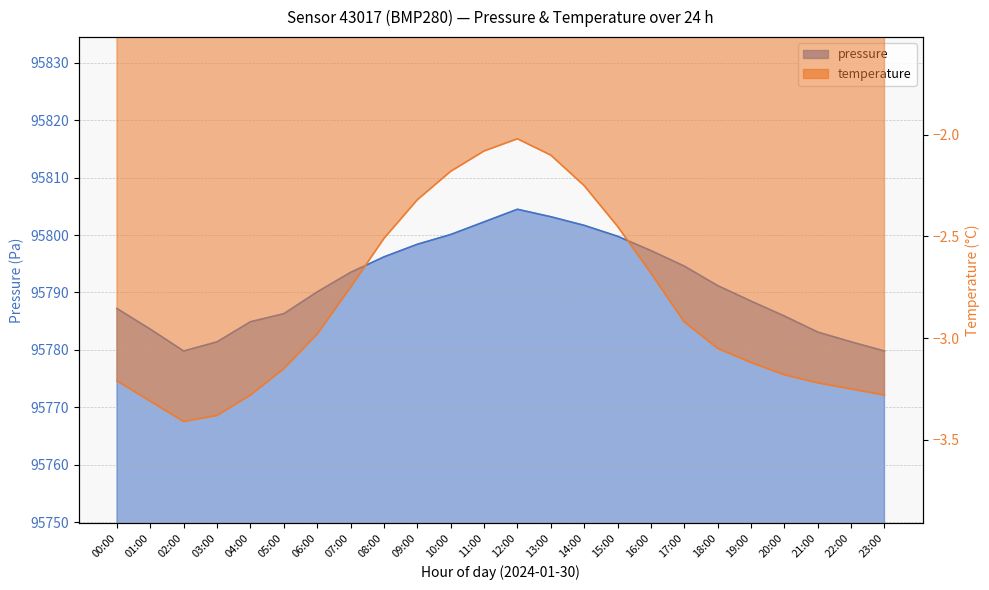

Reading left to right, what are all the values shown in this chart?

pressure: 95787.2	95783.6	95779.8	95781.4	95784.9	95786.3	95790.1	95793.5	95796.2	95798.4	95800.1	95802.3	95804.5	95803.2	95801.7	95799.8	95797.3	95794.6	95791.2	95788.5	95785.9	95783.1	95781.4	95779.8
temperature: -3.2	-3.3	-3.4	-3.4	-3.3	-3.1	-3.0	-2.8	-2.5	-2.3	-2.2	-2.1	-2.0	-2.1	-2.2	-2.5	-2.7	-2.9	-3.0	-3.1	-3.2	-3.2	-3.2	-3.3